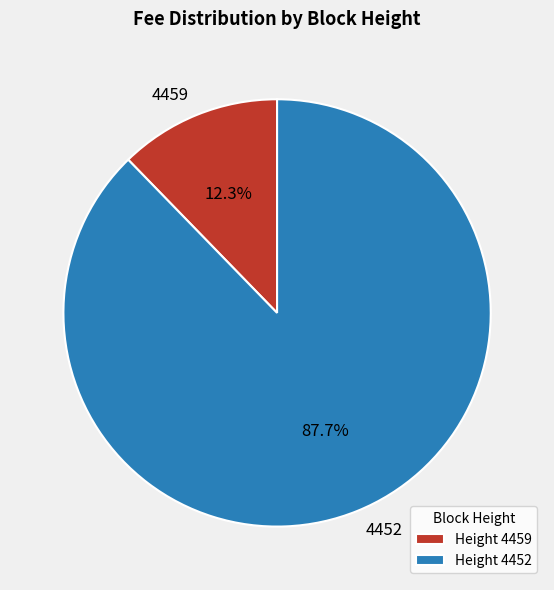

To the nearest percent, what percentage of the pie is 4452?

88%